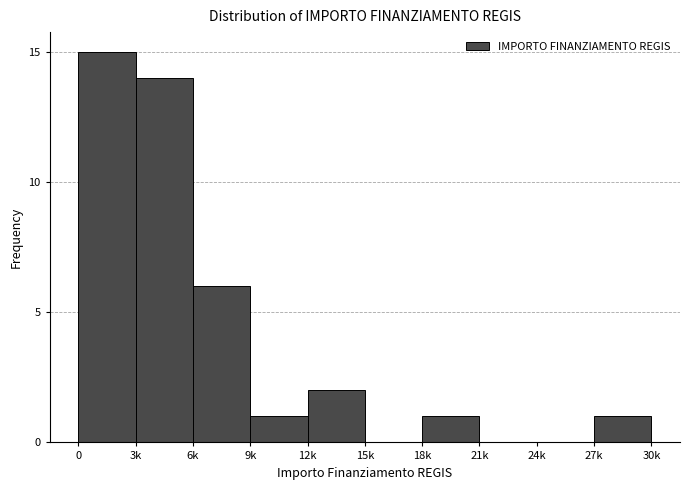

Reading left to right, extract all data points from this chart.

0=15	3k=14	6k=6	9k=1	12k=2	15k=0	18k=1	21k=0	24k=0	27k=1